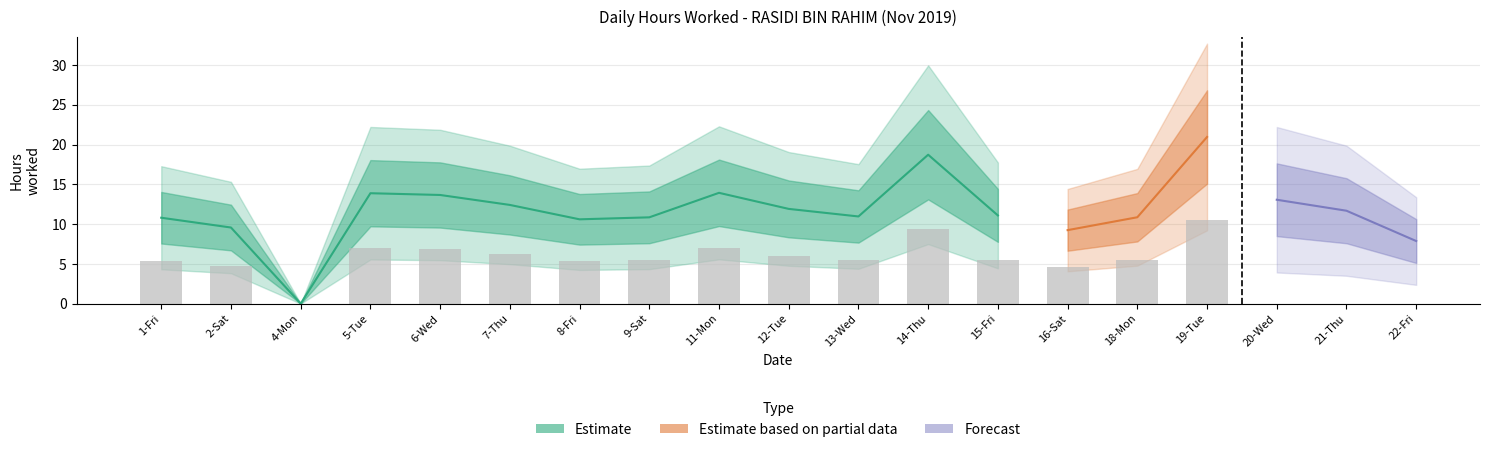

At which label is the value closest to 10?

2-Sat